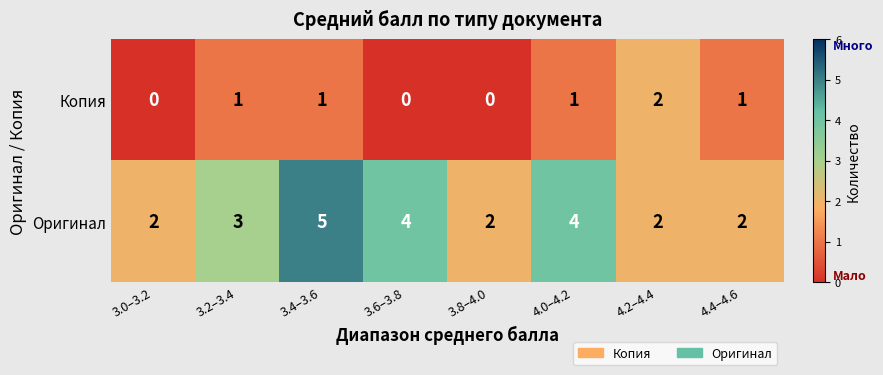

What is the spread (max minus min) of values at 3.0–3.2?

2